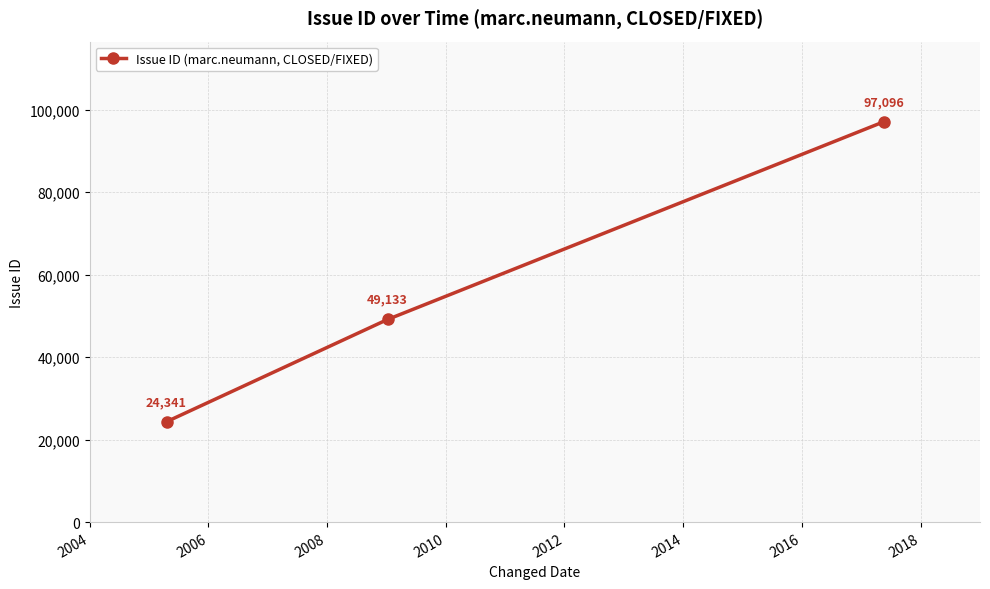

What is the minimum value shown in the chart?

24341